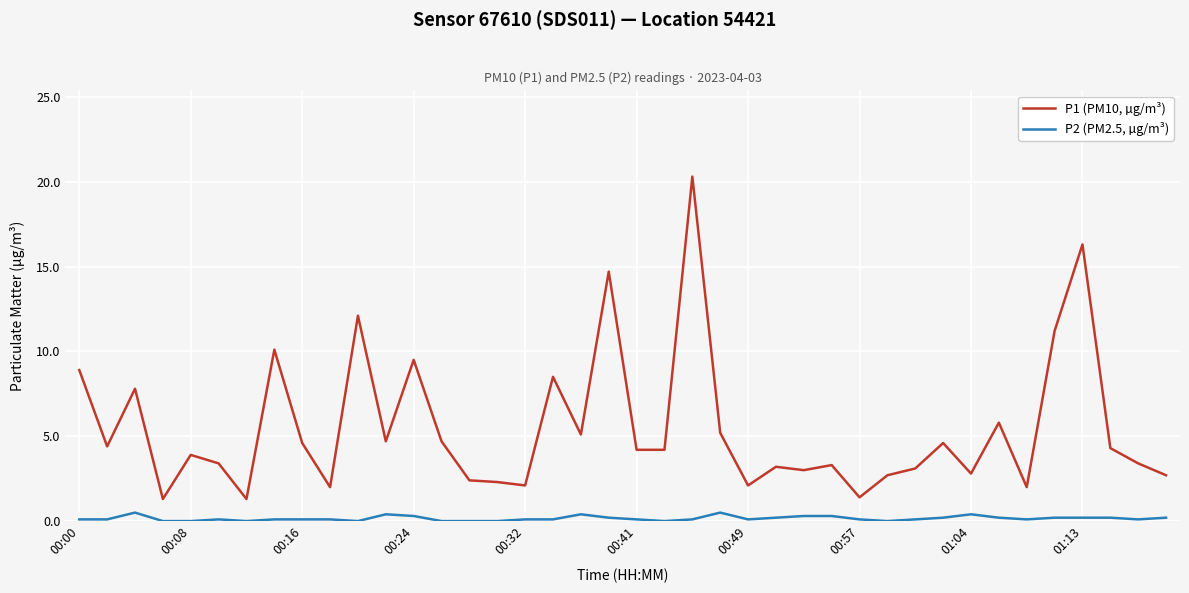

Which series has the widest spread of values?

P1 (PM10, µg/m³)